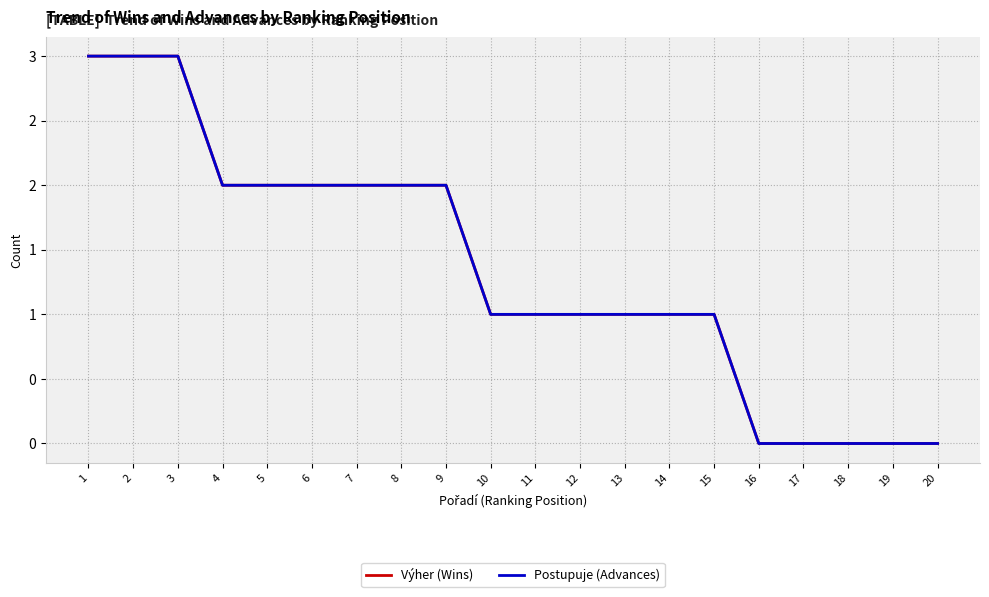

Does the chart have visible grid lines?

Yes